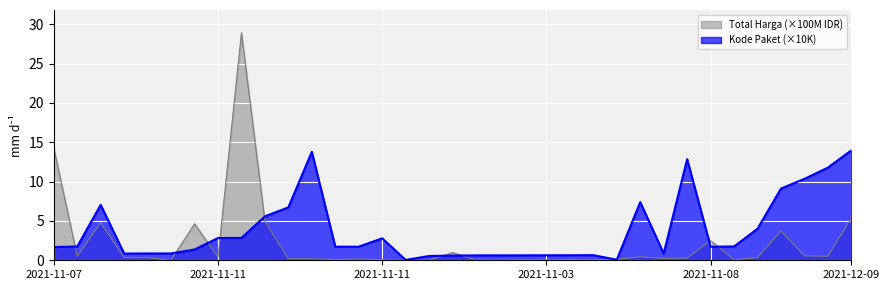

How many intersections are there between Total Harga and Kode Paket?

11